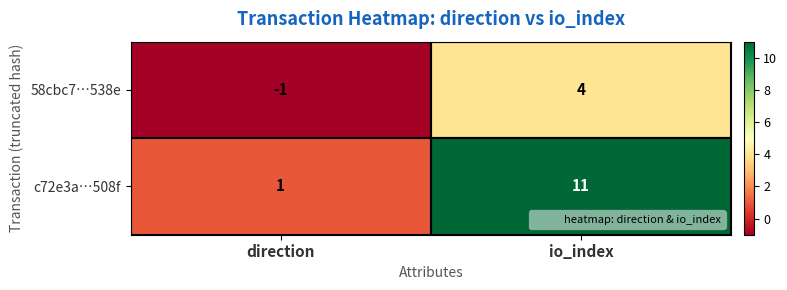

At how many categories does at least one series exceed 7?

1